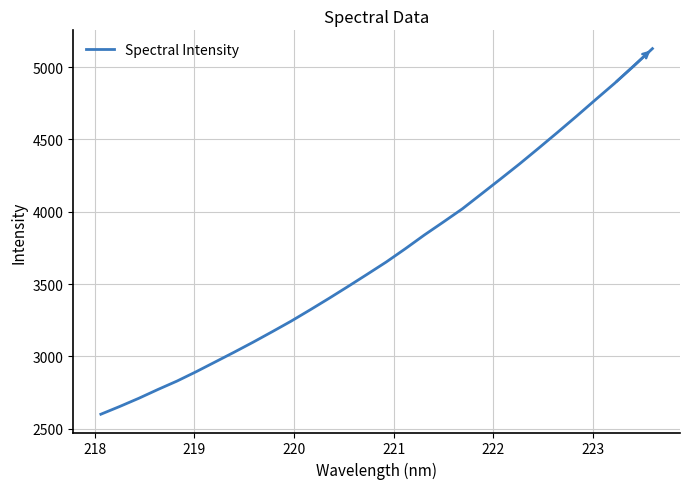

Does the chart display data point markers on the line(s)?

No